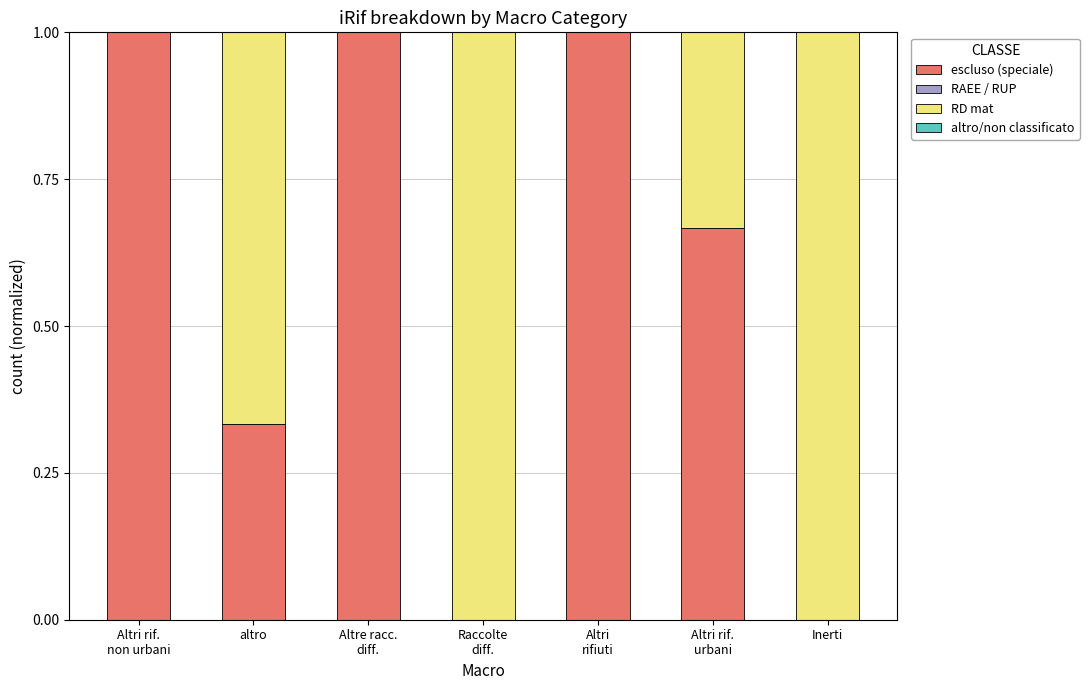

Are the bars grouped side by side (vs. stacked)?

No